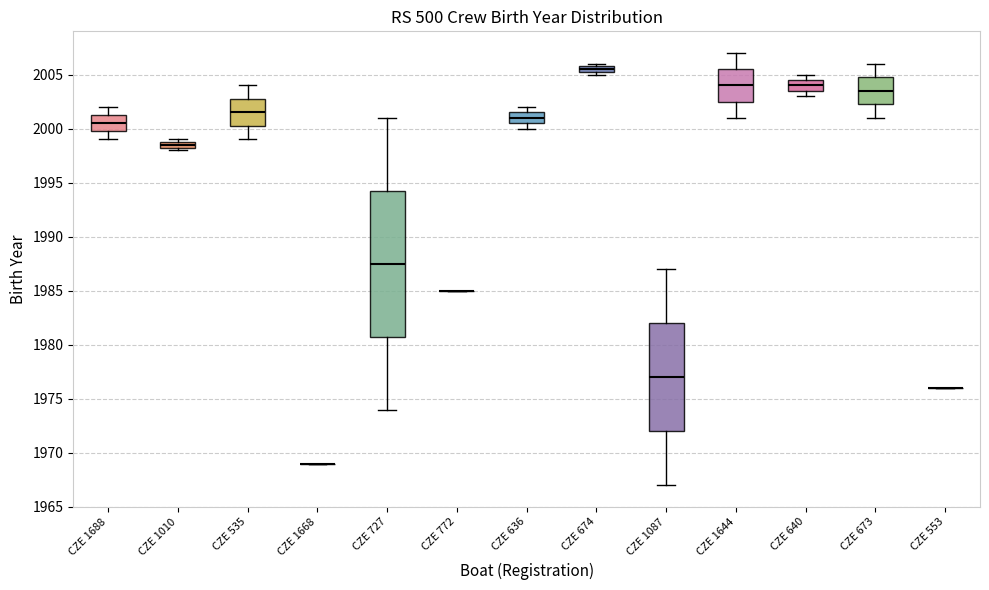

Comparing the boxes themselves (not the whiskers), which one is the tallest?

CZE 727